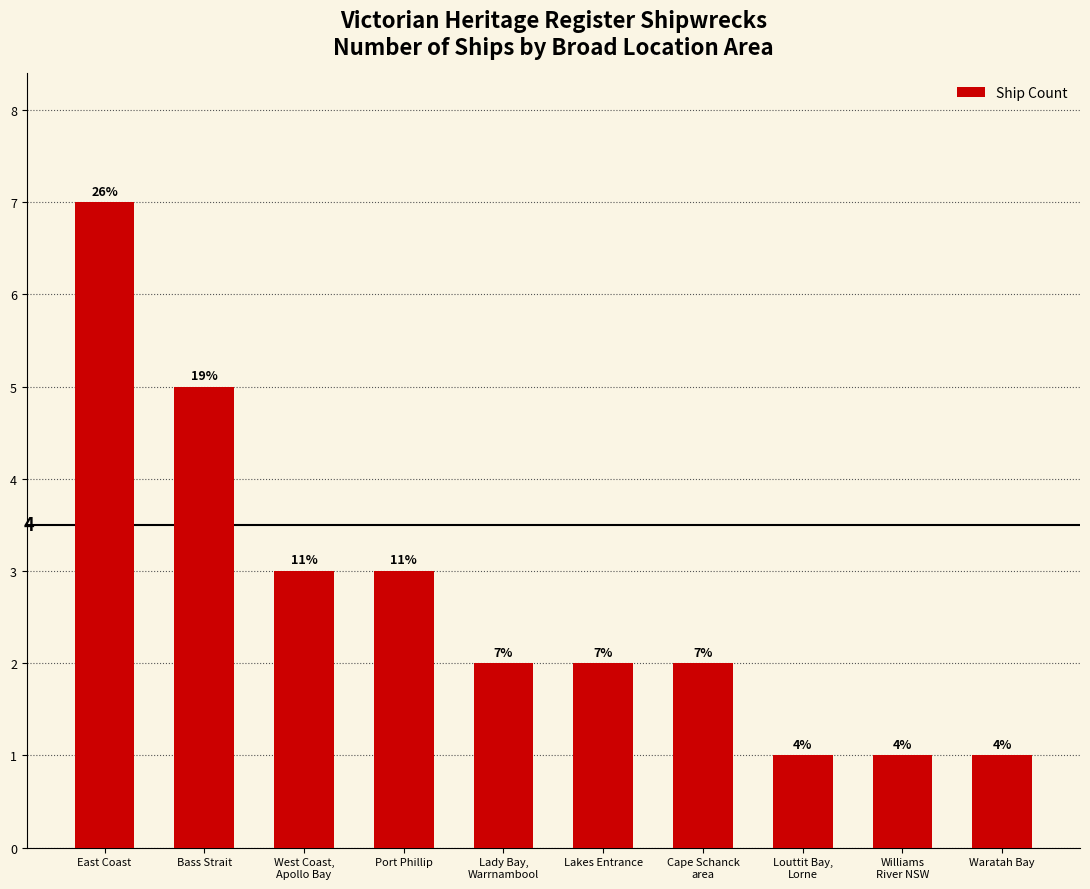

What is the average value?

3